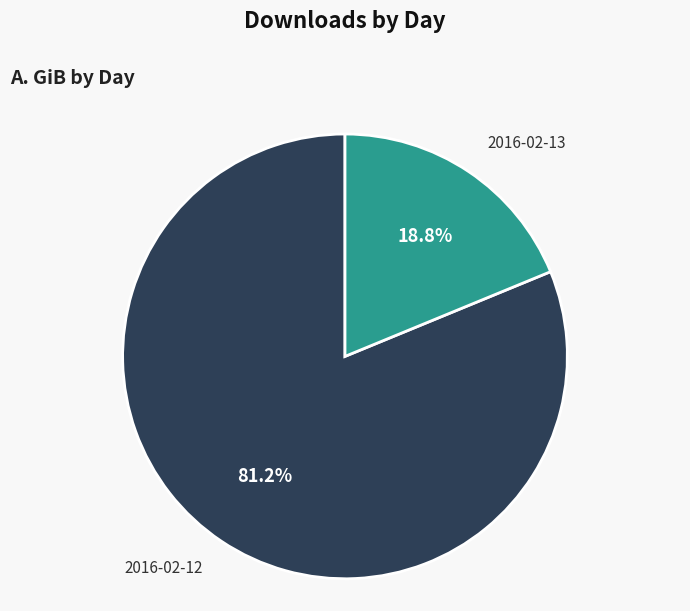

To the nearest percent, what portion does 2016-02-13 represent?

19%